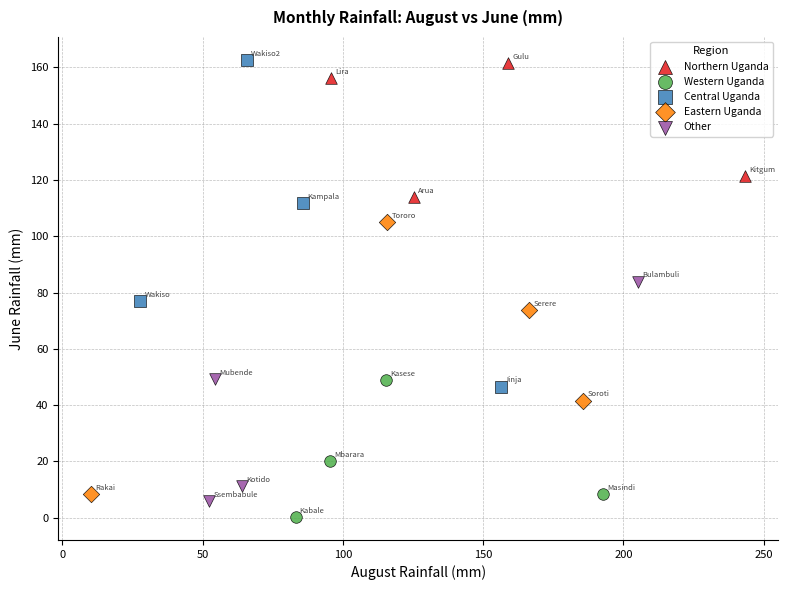

Which series has the largest Y range (max minus min)?

Central Uganda